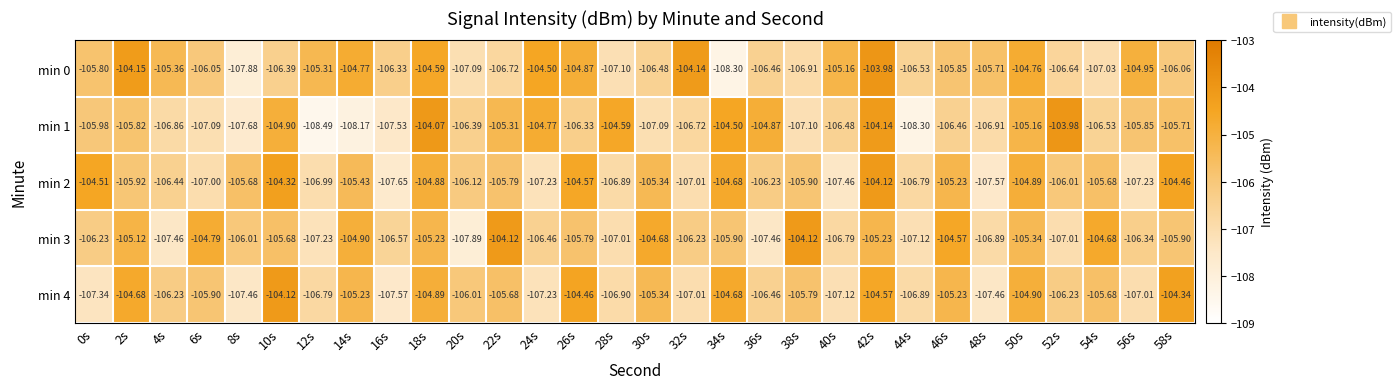

Is the value of min 1 at 28s greater than the value of min 0 at 36s?

Yes